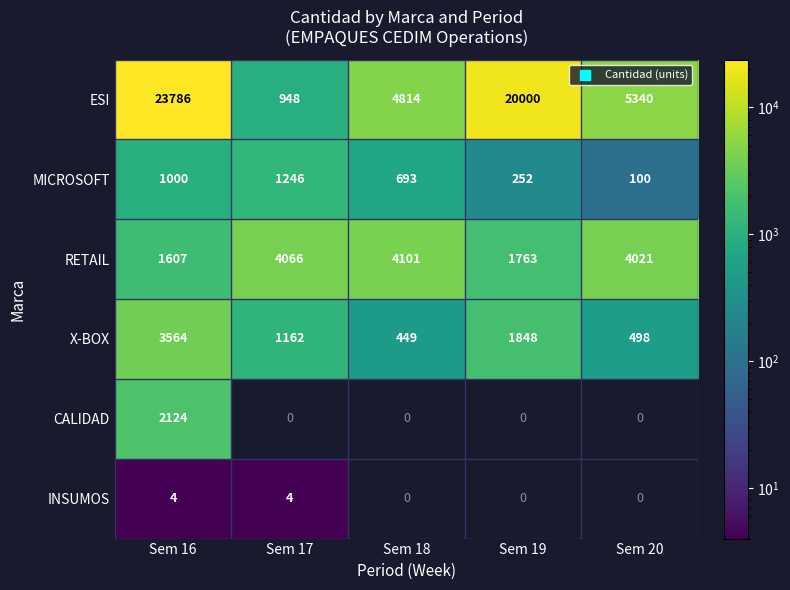

Is it true that ESI equals 4814 at Sem 18?

True